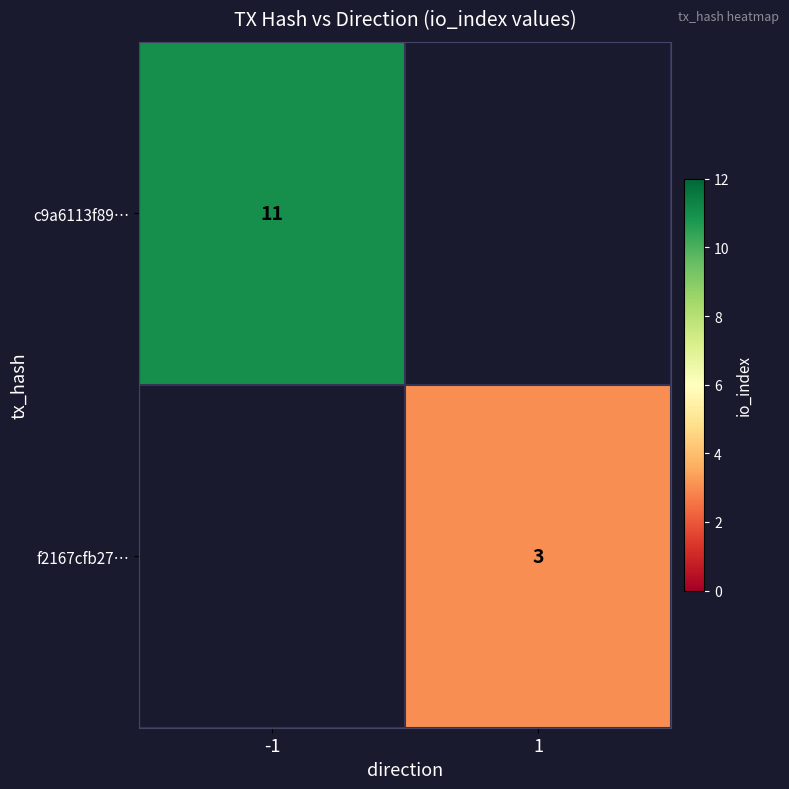

True or false: f2167cfb27… has a value of 3 at 1.

True